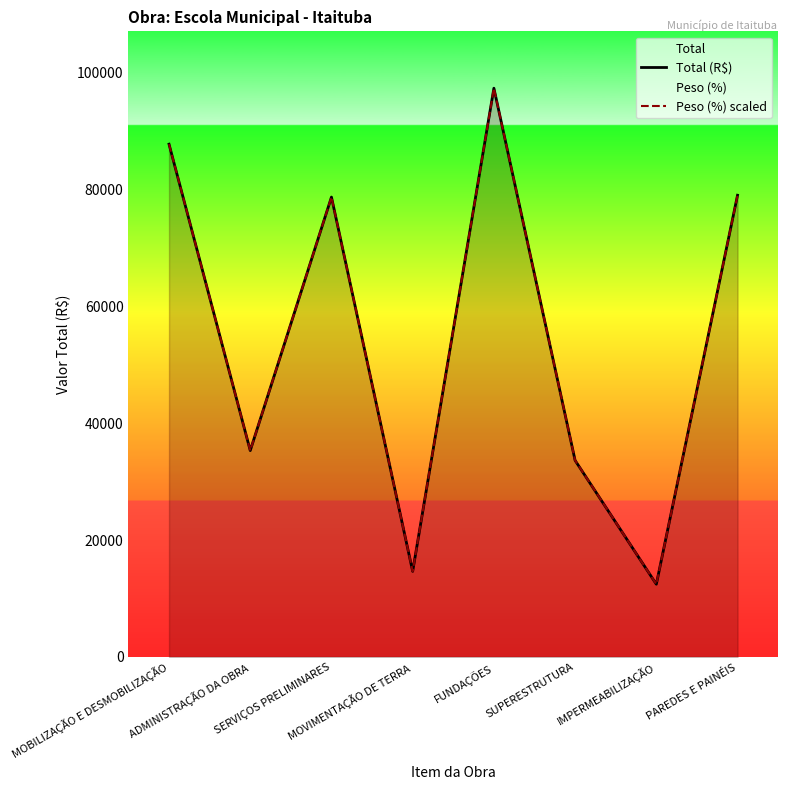

Rank the series by their maximum value, from highest to lowest.

Total (R$), Peso (%) scaled